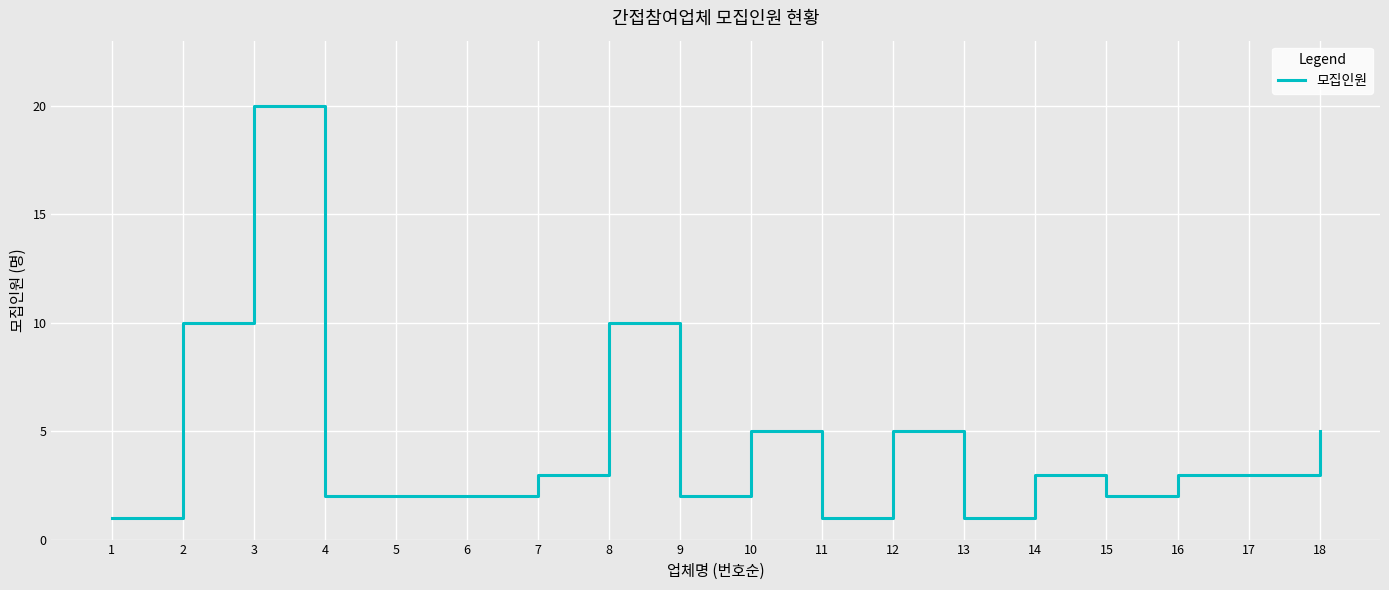

True or false: there are more than 1 points higher than both neighbors.

True